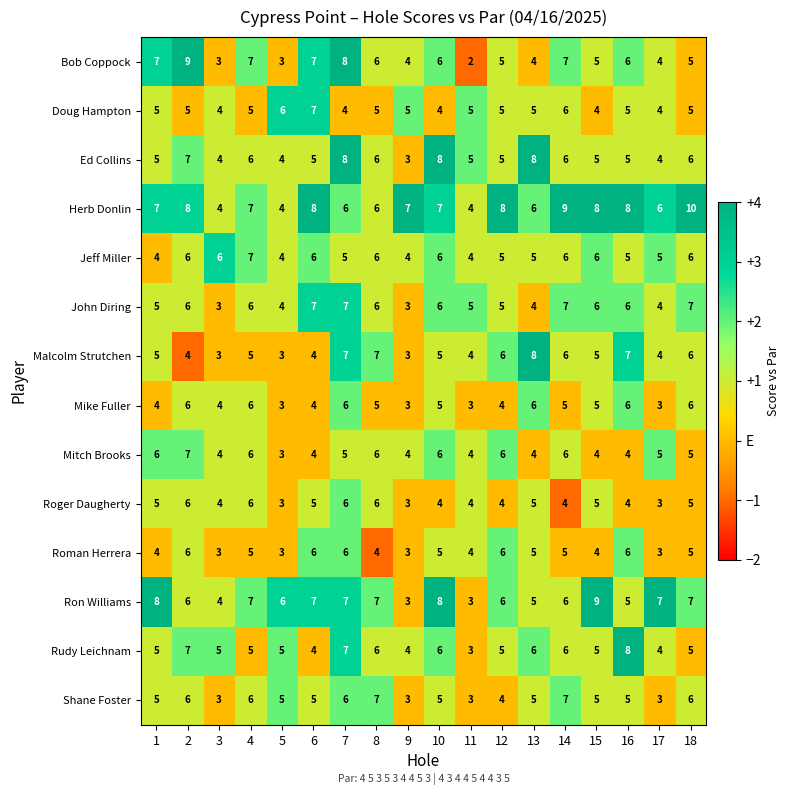

How many series are shown in this chart?

14